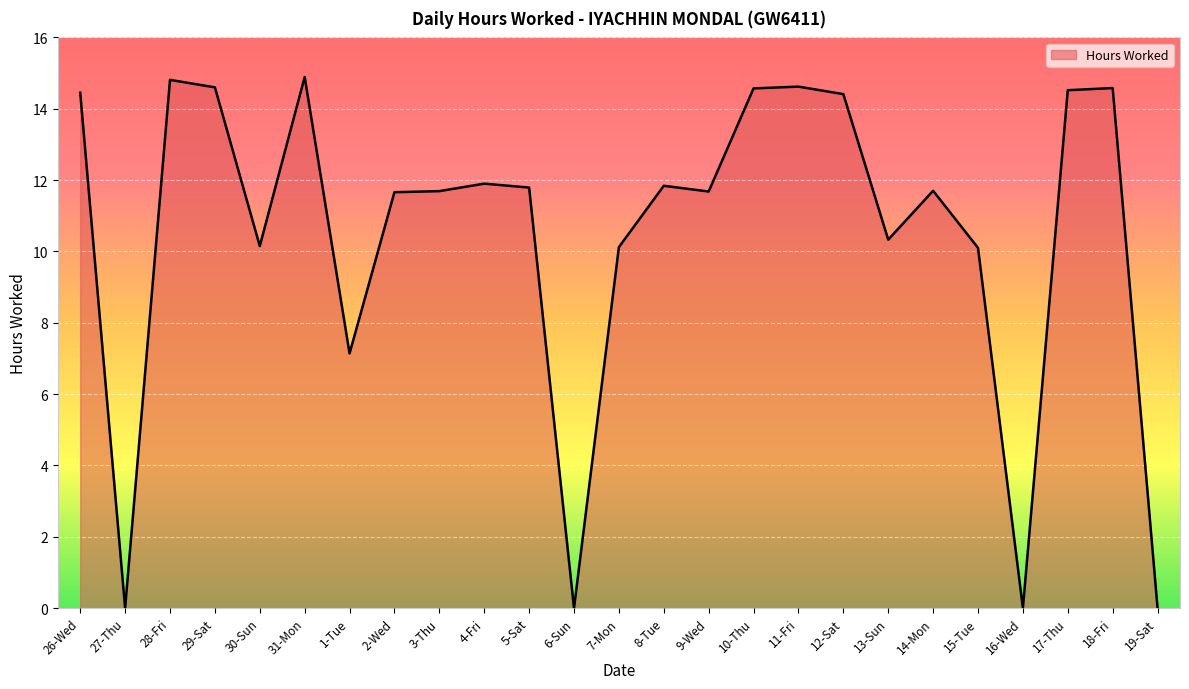

What position from the left is 29-Sat?

4